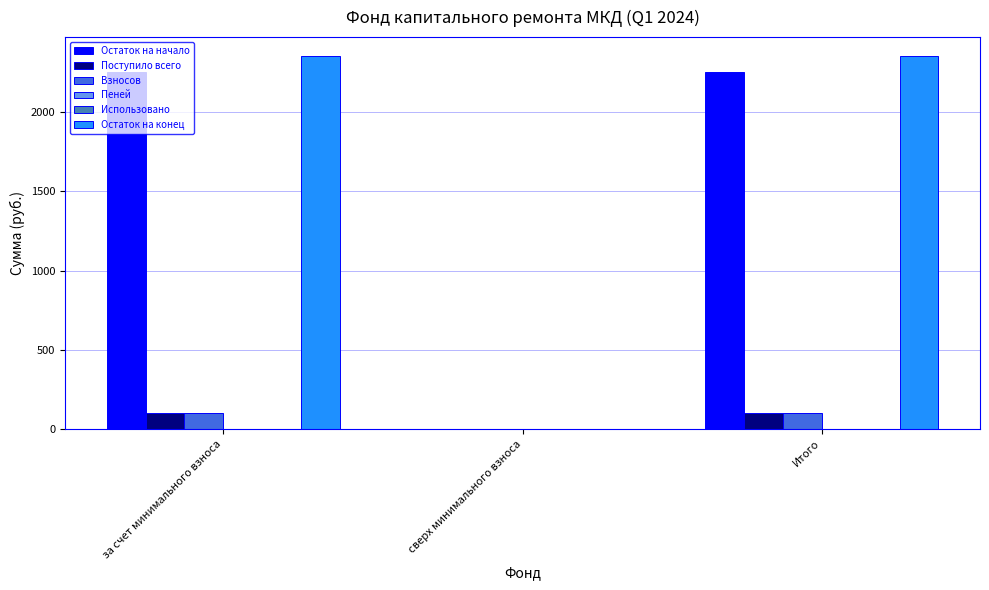

What is the highest value of the Взносов series?

101.5